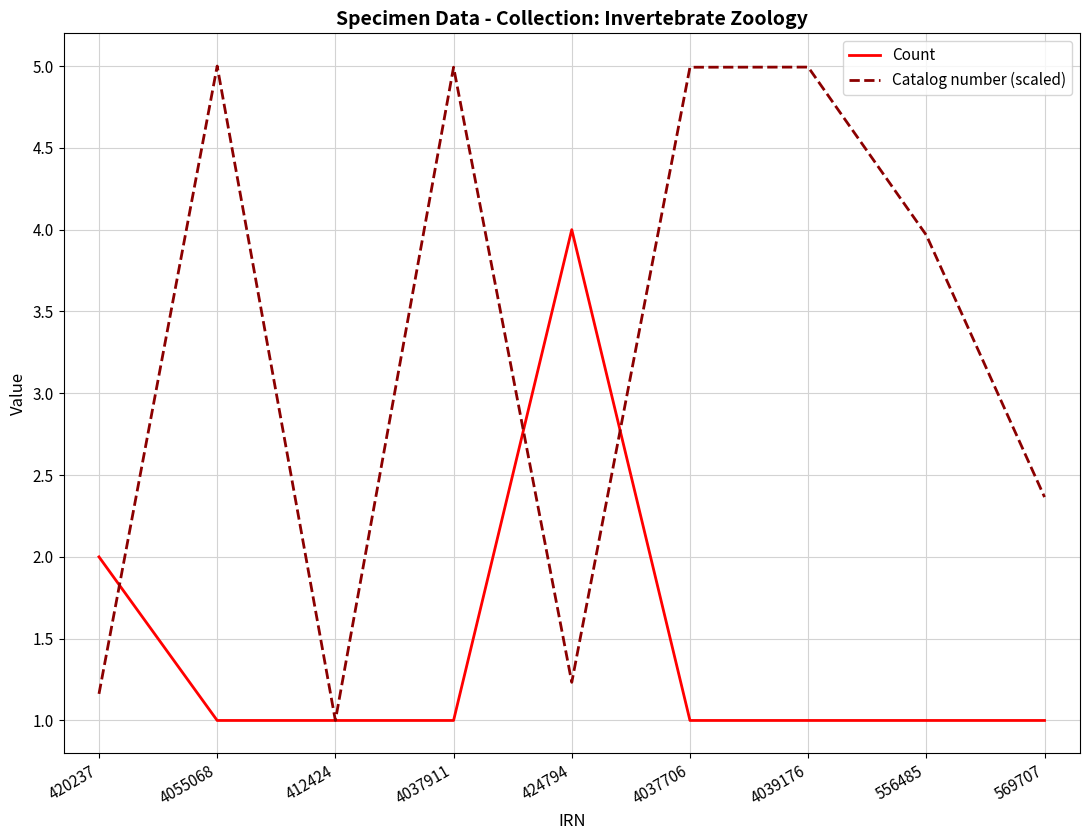

Is this an area chart (filled region under the line)?

No